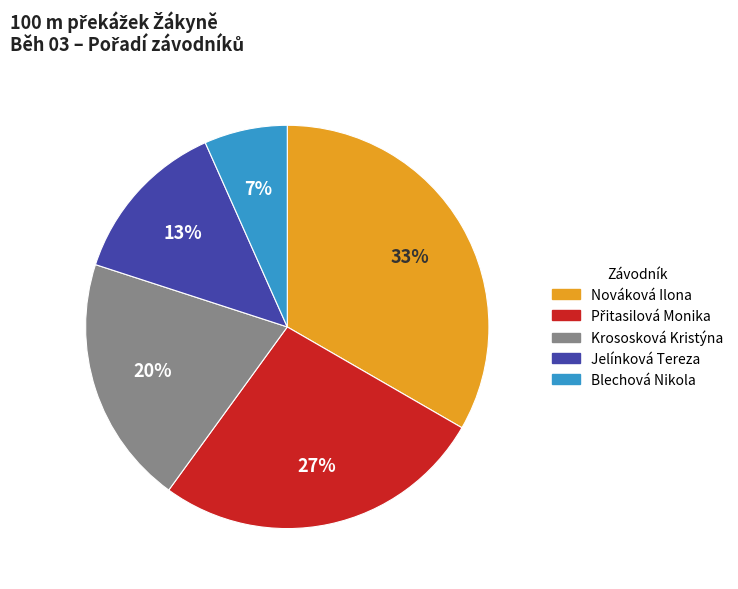

Is Blechová Nikola the majority of the pie?

No